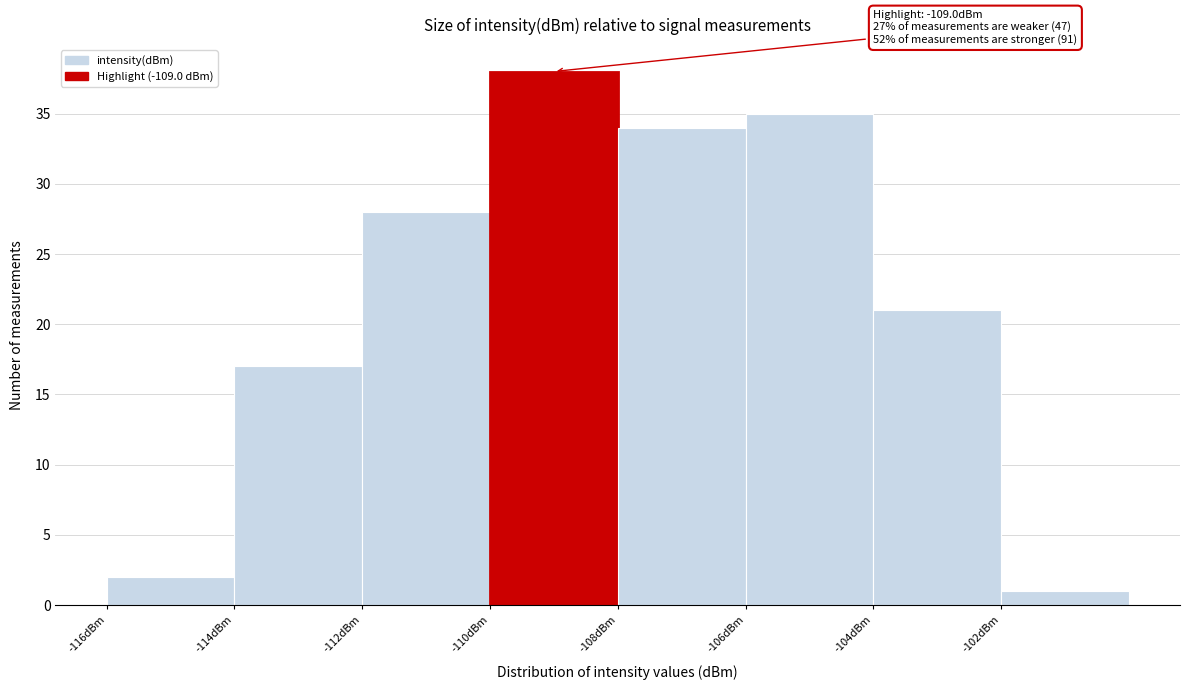

Which range on the x-axis has the tallest bar?

-110 to -108